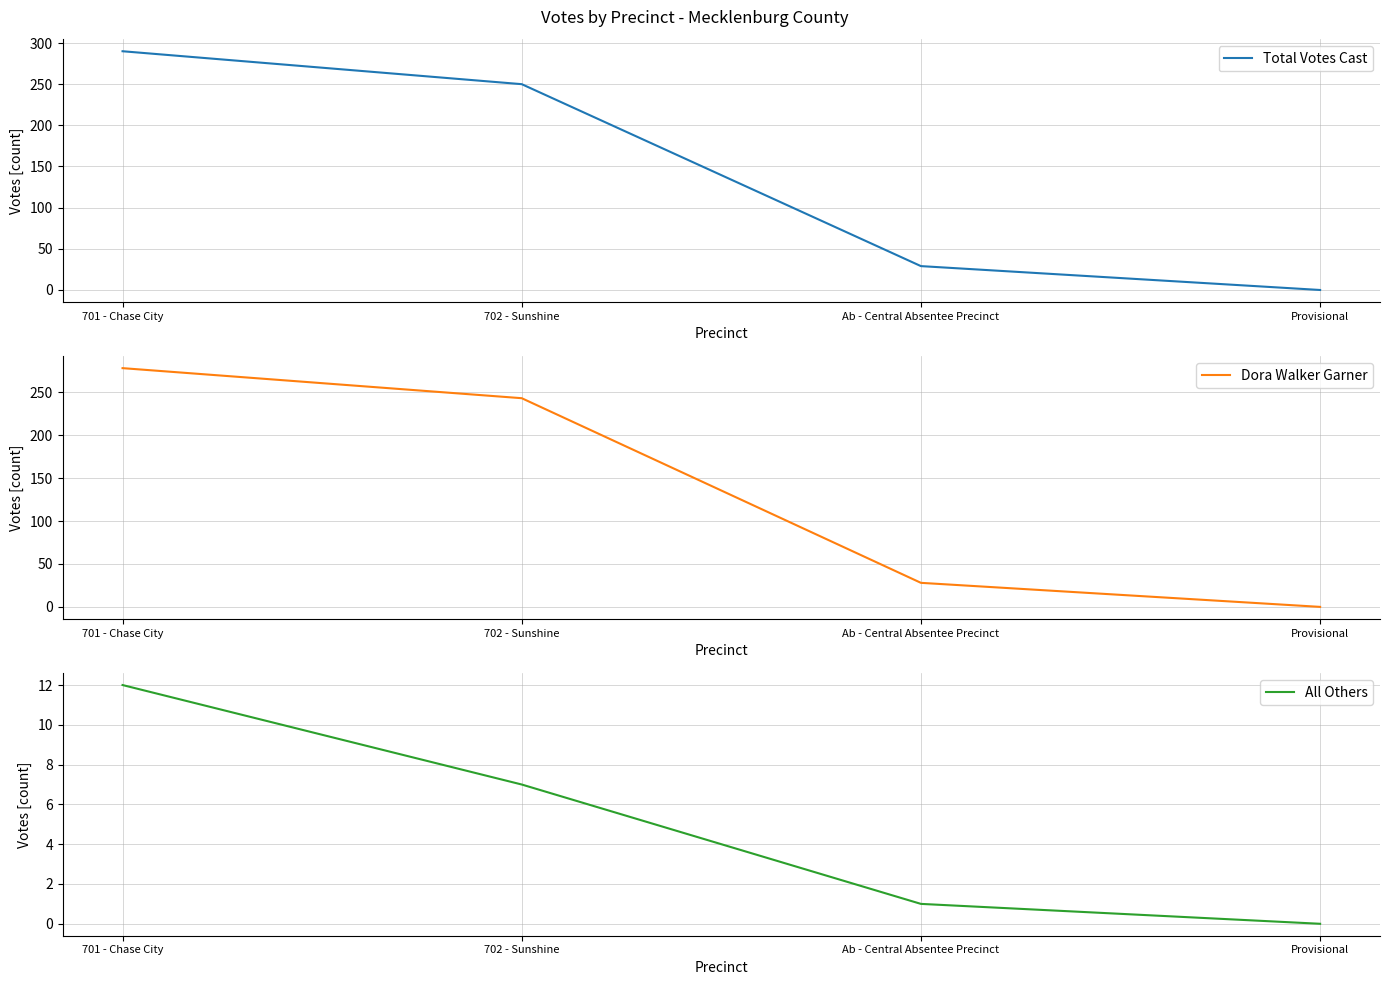

At how many categories does at least one series exceed 175?

2